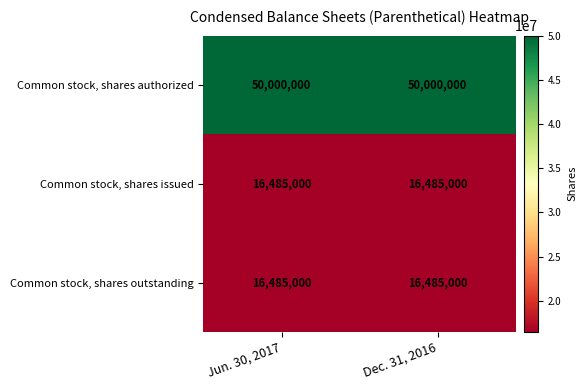

Read the Common stock, shares issued value at Dec. 31, 2016.

16485000